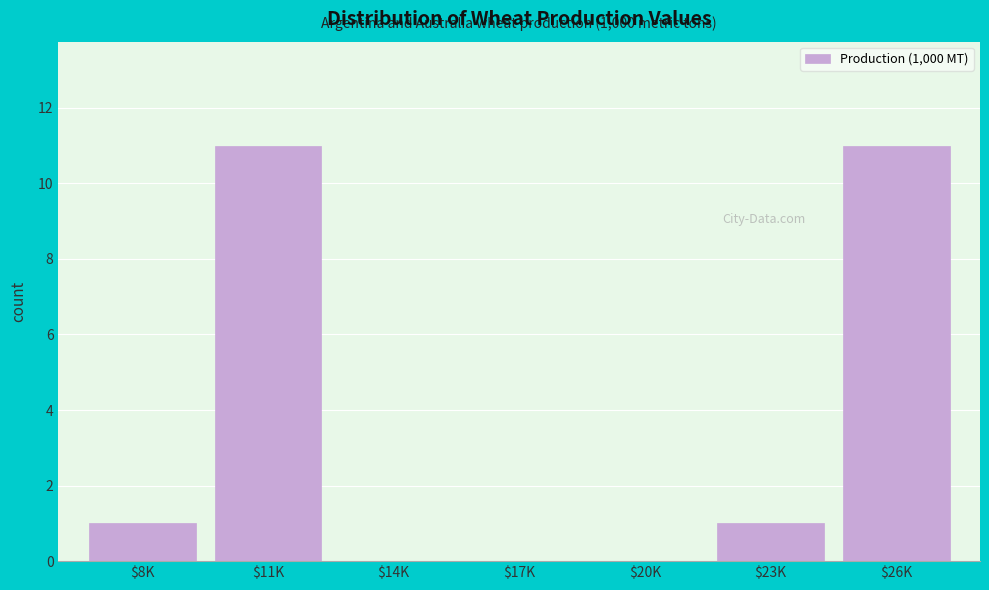

What is the maximum value shown in the chart?

11